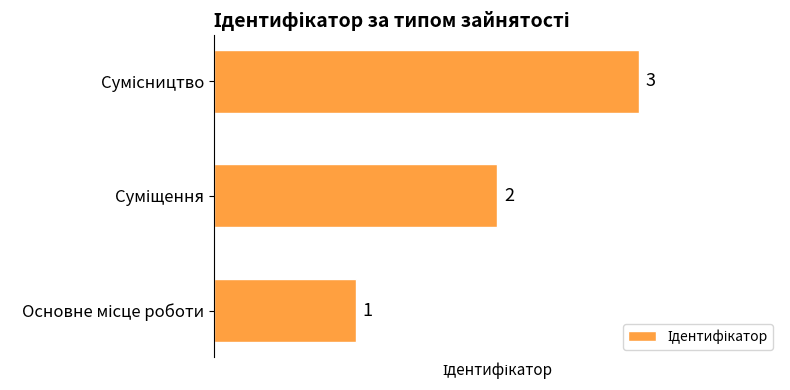

How many values are between 1 and 3?

3